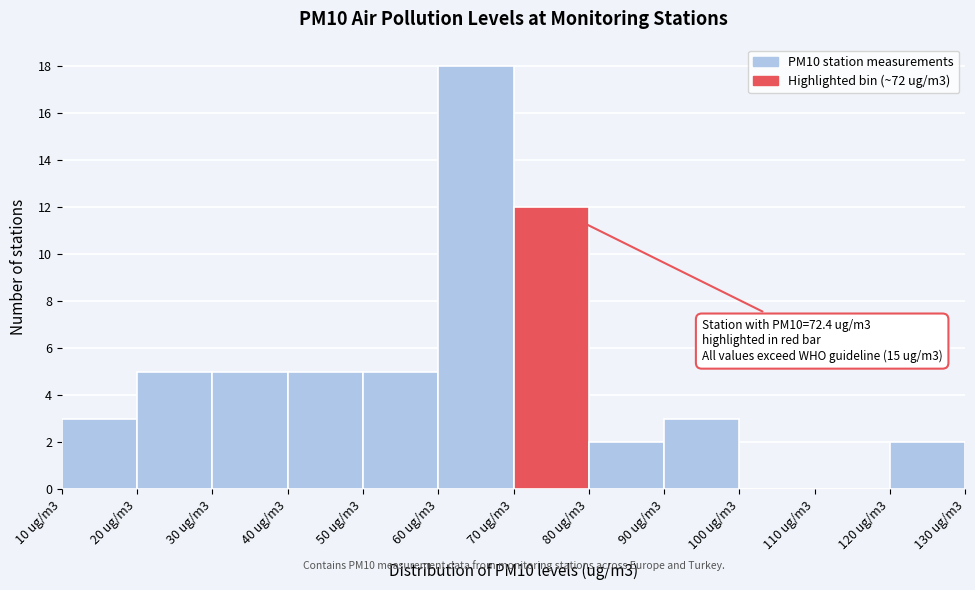

Reading left to right, extract all data points from this chart.

10 ug/m3=3	20 ug/m3=5	30 ug/m3=5	40 ug/m3=5	50 ug/m3=5	60 ug/m3=18	70 ug/m3=12	80 ug/m3=2	90 ug/m3=3	100 ug/m3=0	110 ug/m3=0	120 ug/m3=2